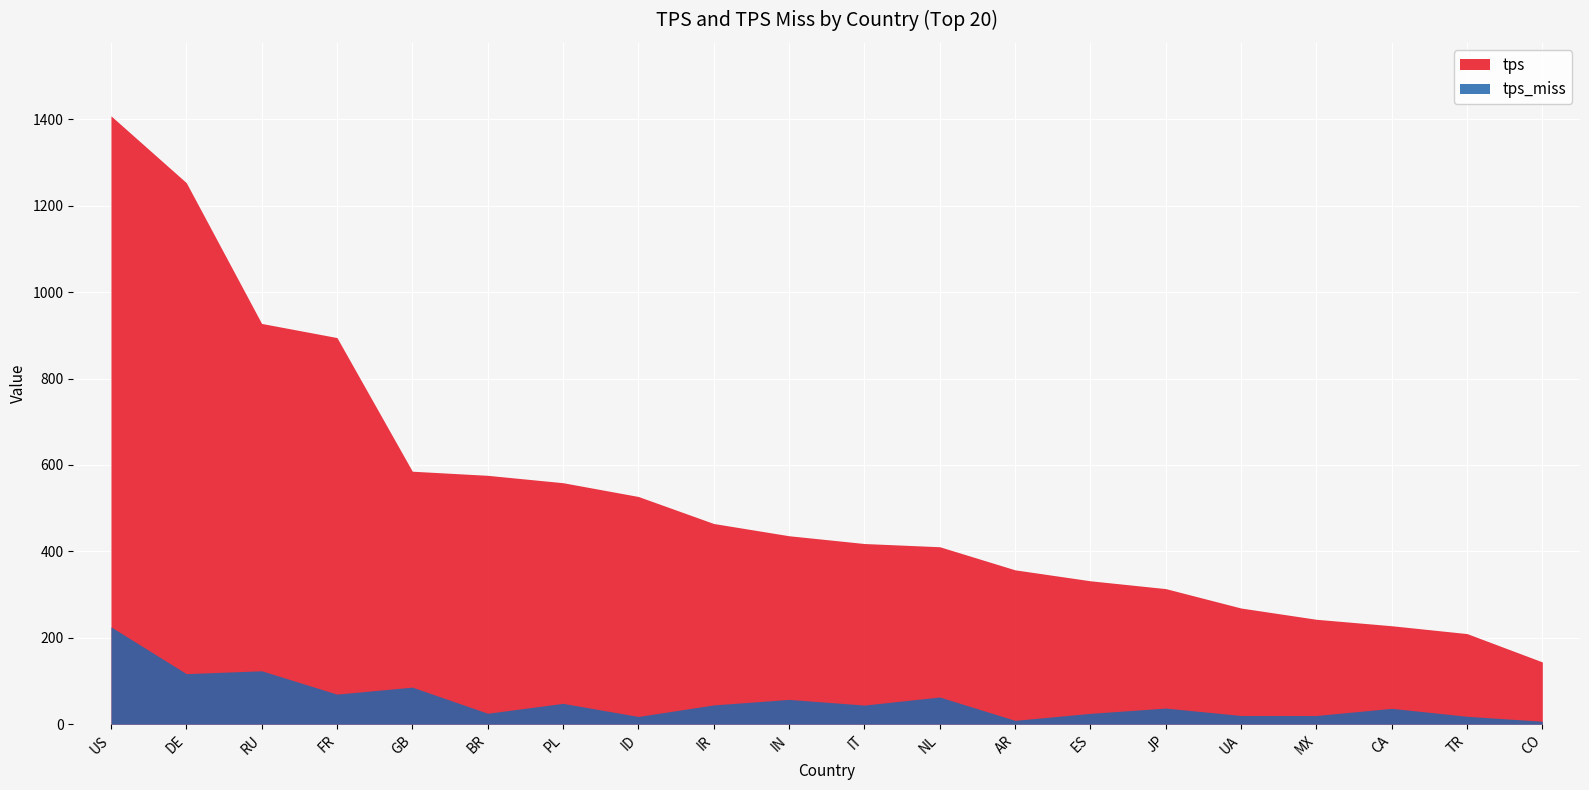

Rank the categories by tps value from lowest to highest.

CO, TR, CA, MX, UA, JP, ES, AR, NL, IT, IN, IR, ID, PL, BR, GB, FR, RU, DE, US